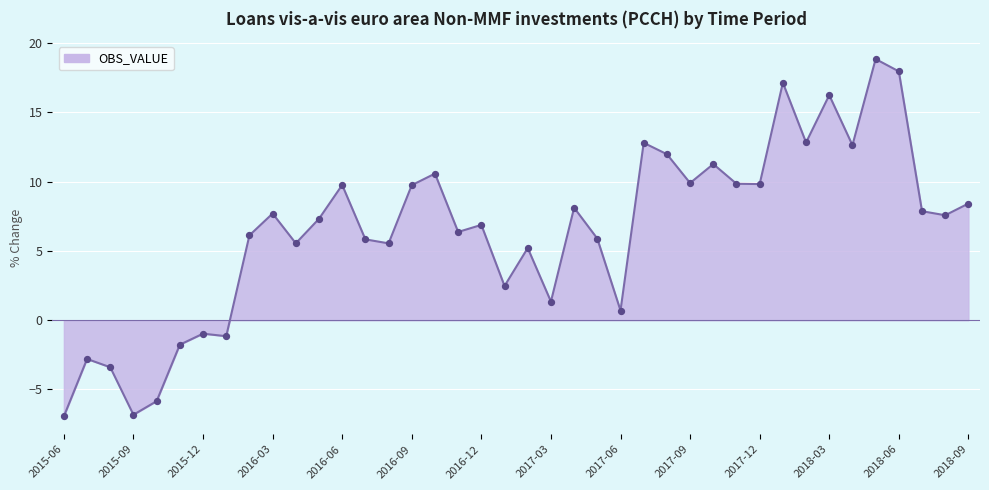

What is the smallest value displayed?

-6.9